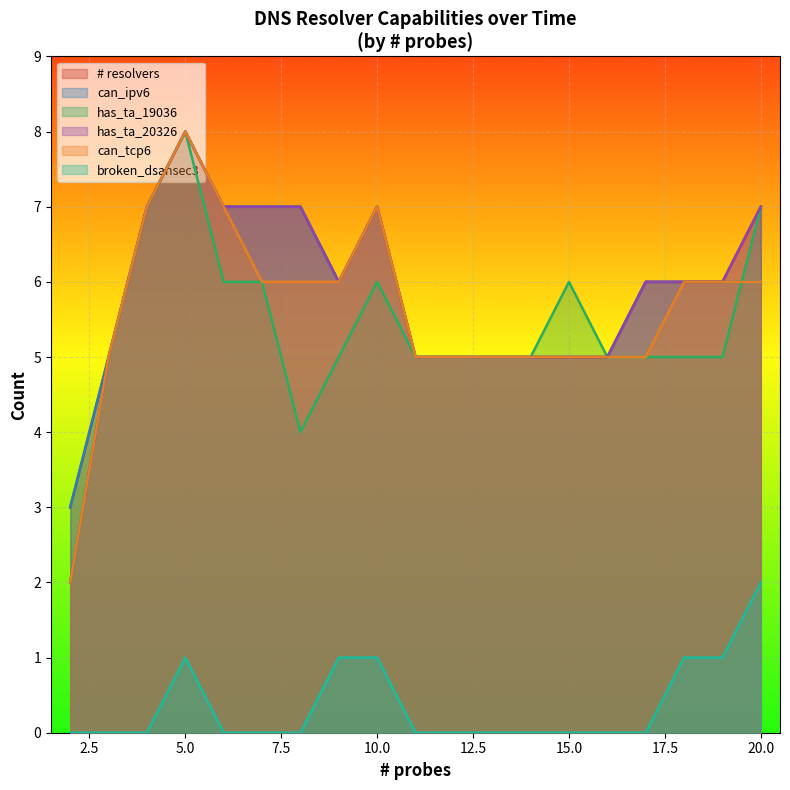

True or false: can_tcp6 has more than 1 interior local peaks.

True